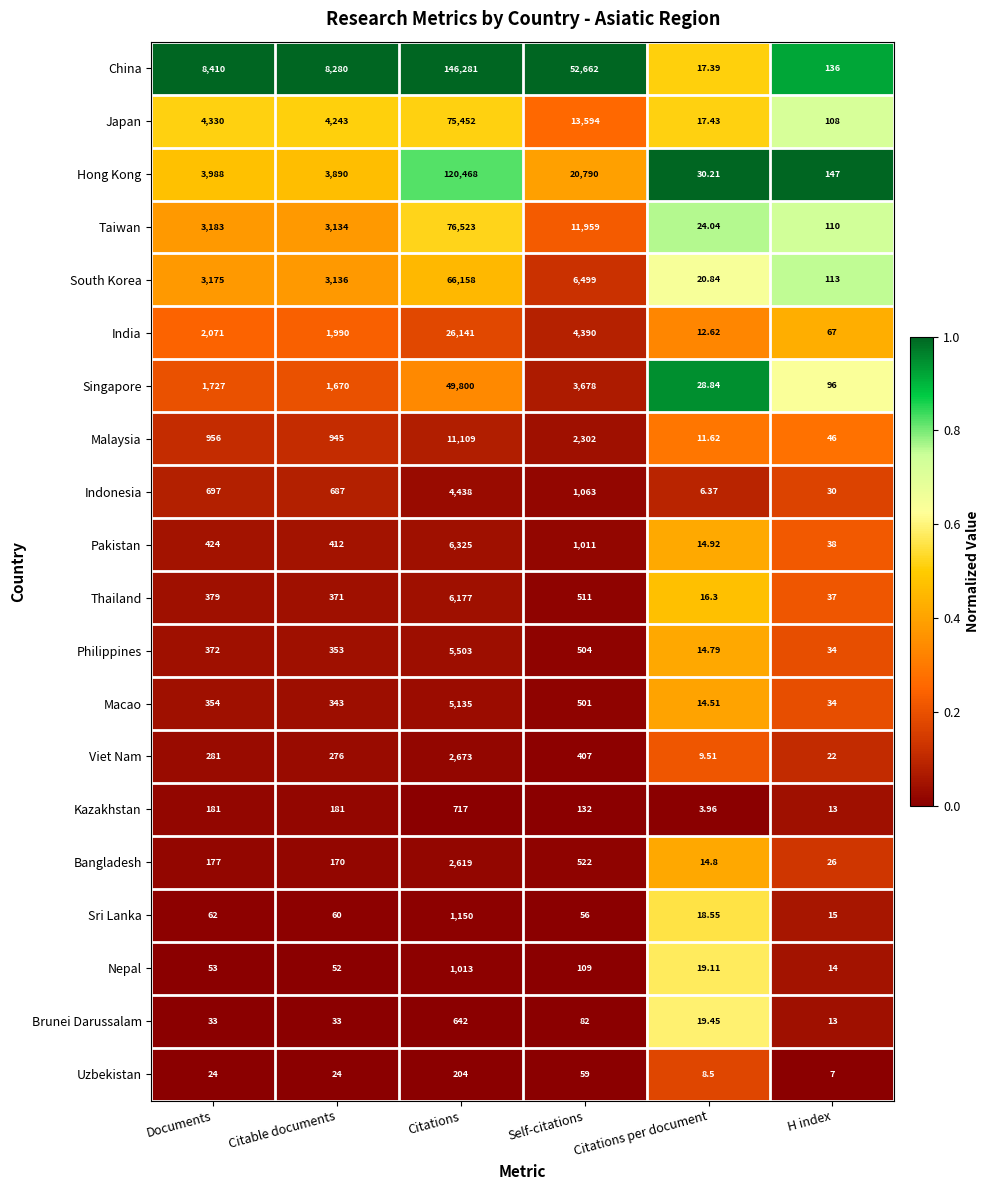

Is the value of China at Citations per document greater than the value of Philippines at Citable documents?

No